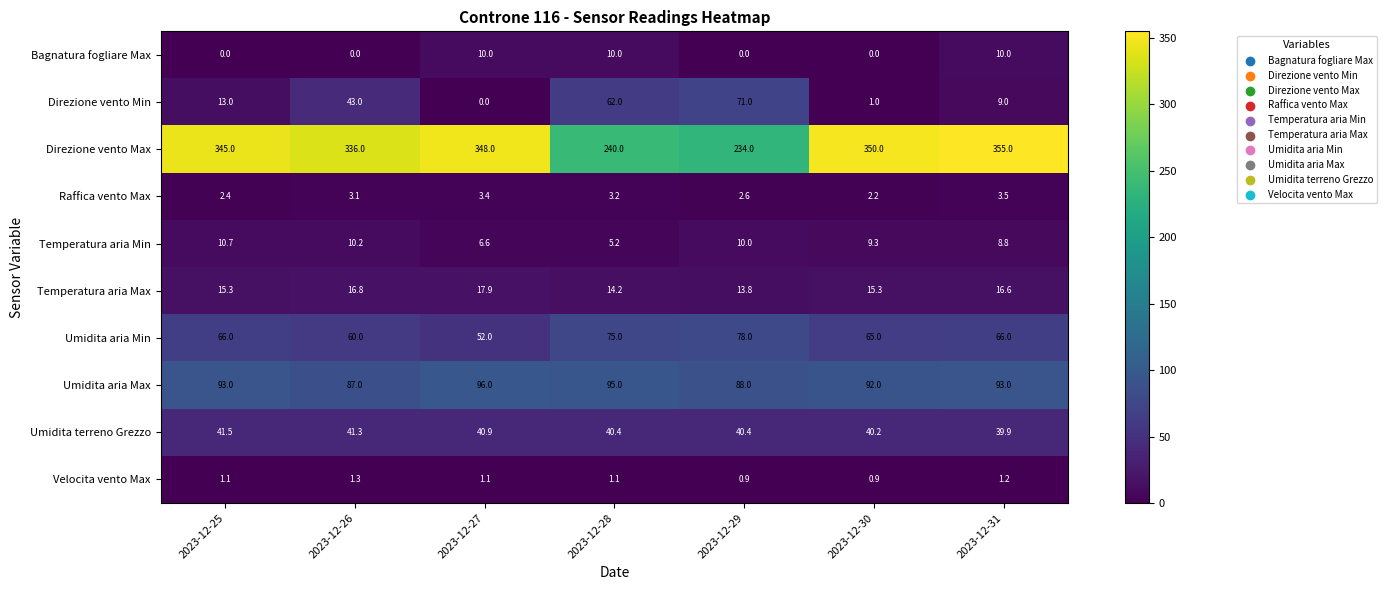

How many distinct data groups are displayed?

10